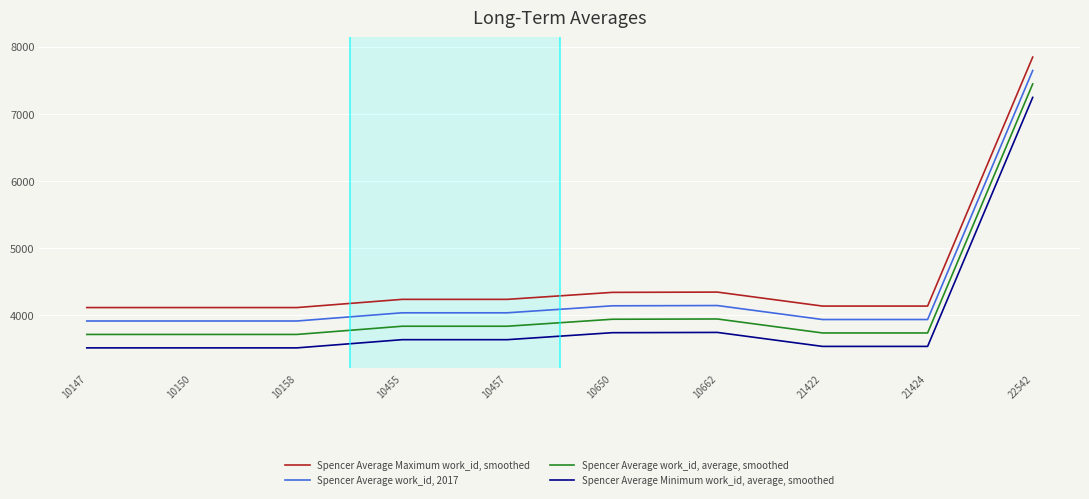

True or false: Spencer Average work_id, average, smoothed has a value of 3716 at 10158.

True